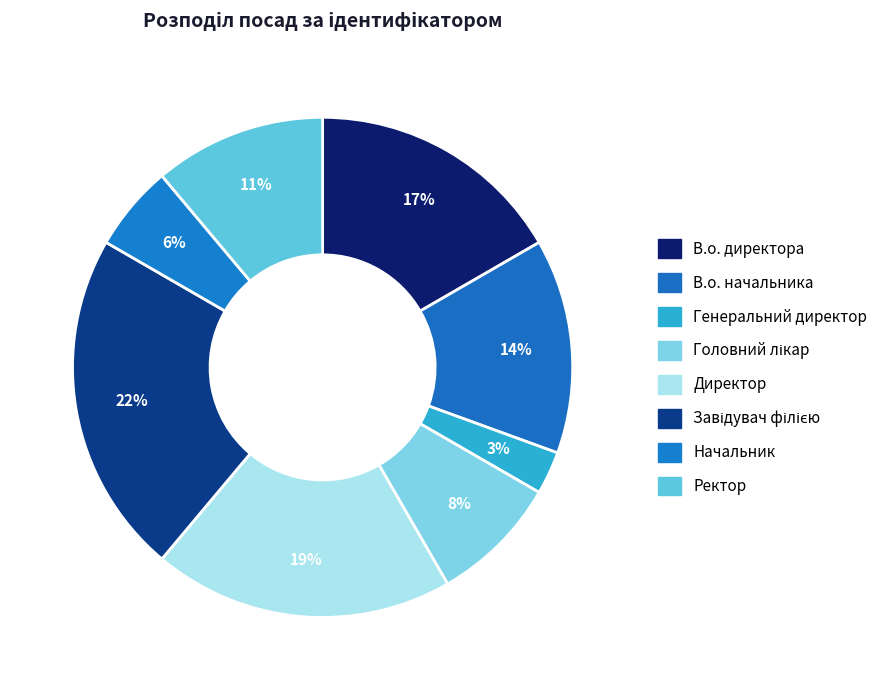

Rank the categories by value from highest to lowest.

Завідувач філією, Директор, В.о. директора, В.о. начальника, Ректор, Головний лікар, Начальник, Генеральний директор